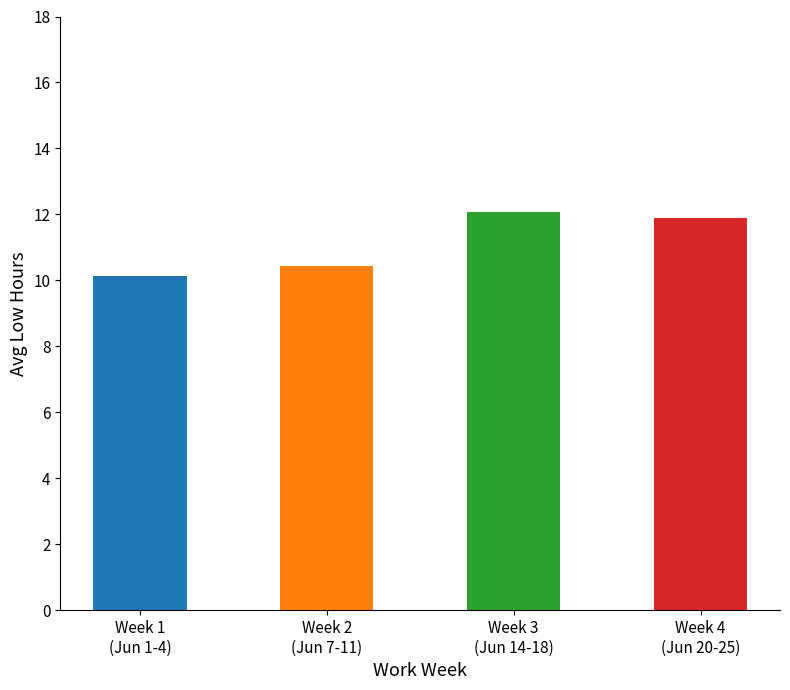

Reading left to right, transcribe all the data shown in this chart.

Week 1
(Jun 1-4)=10.1	Week 2
(Jun 7-11)=10.4	Week 3
(Jun 14-18)=12.1	Week 4
(Jun 20-25)=11.9